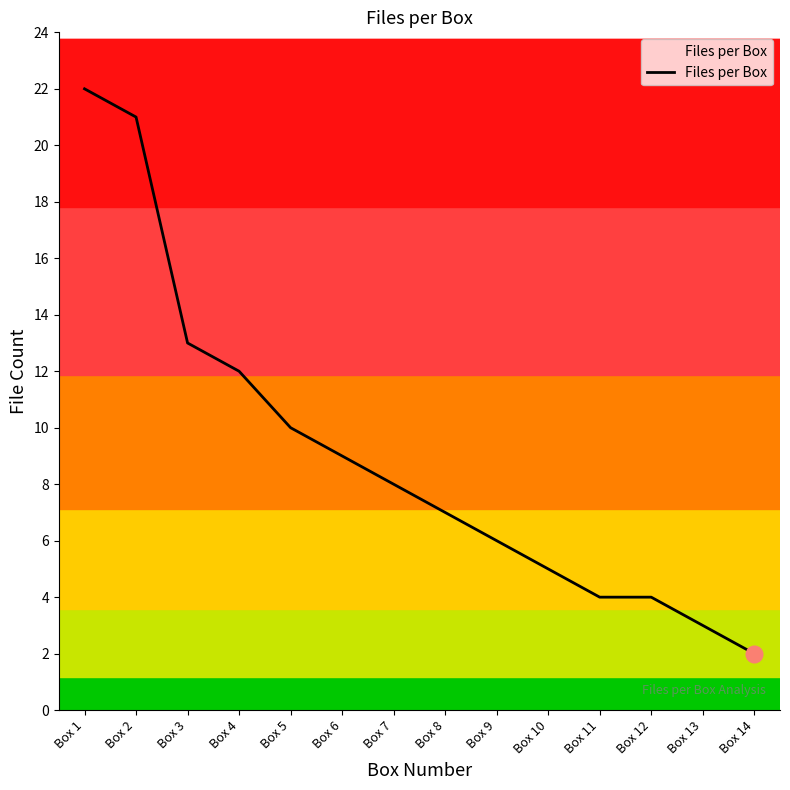

What is the greatest value displayed?

22